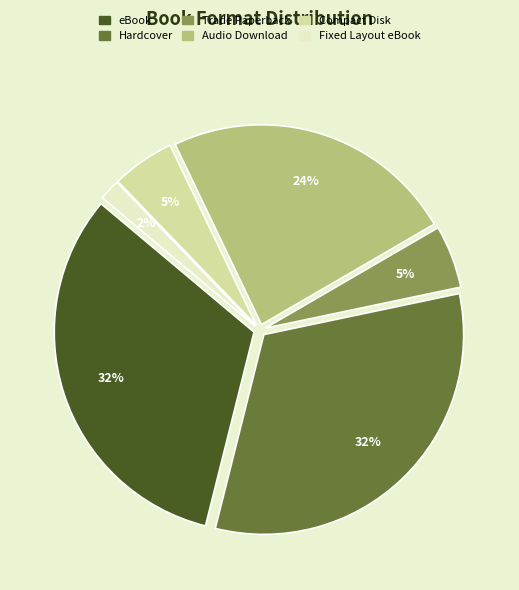

To the nearest percent, what is the difference between the Audio Download and Hardcover slice percentages?

8%